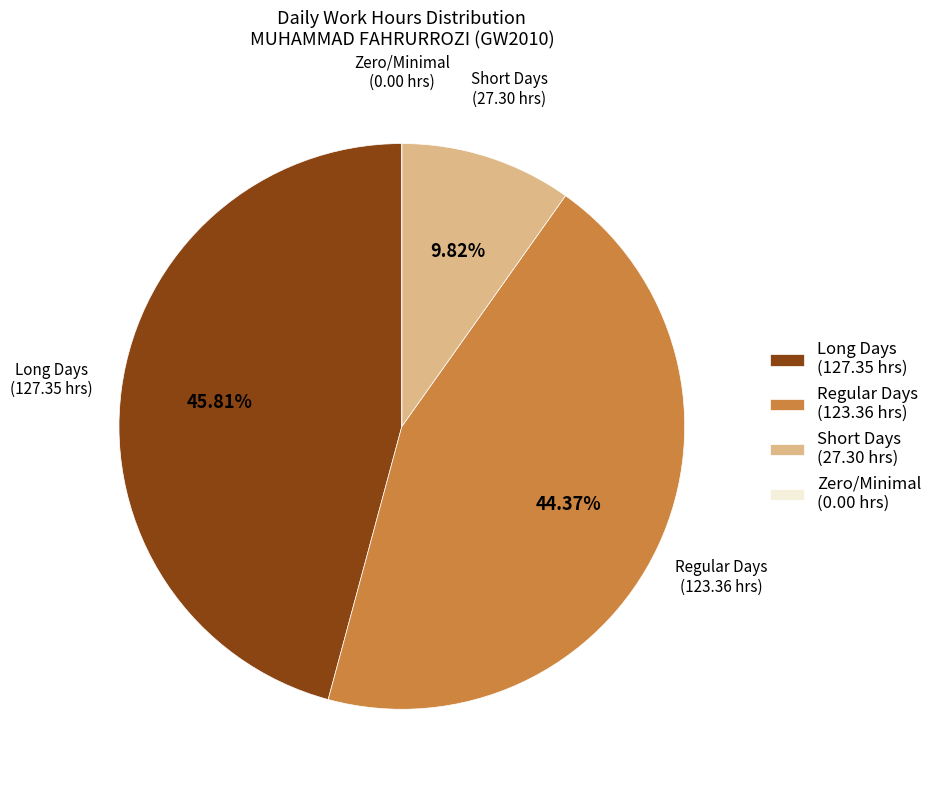

Is Short Days (27.30 hrs) the majority of the pie?

No